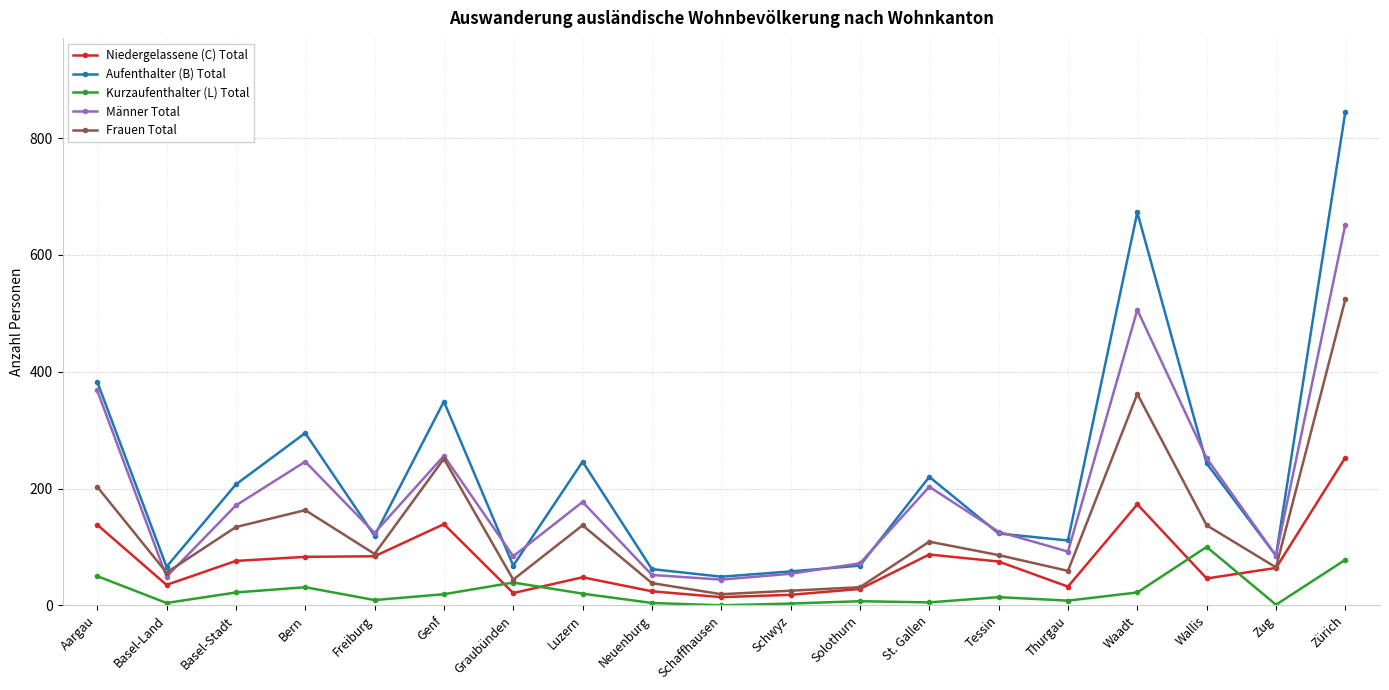

What value does the Aufenthalter (B) Total series have at Schwyz?

58